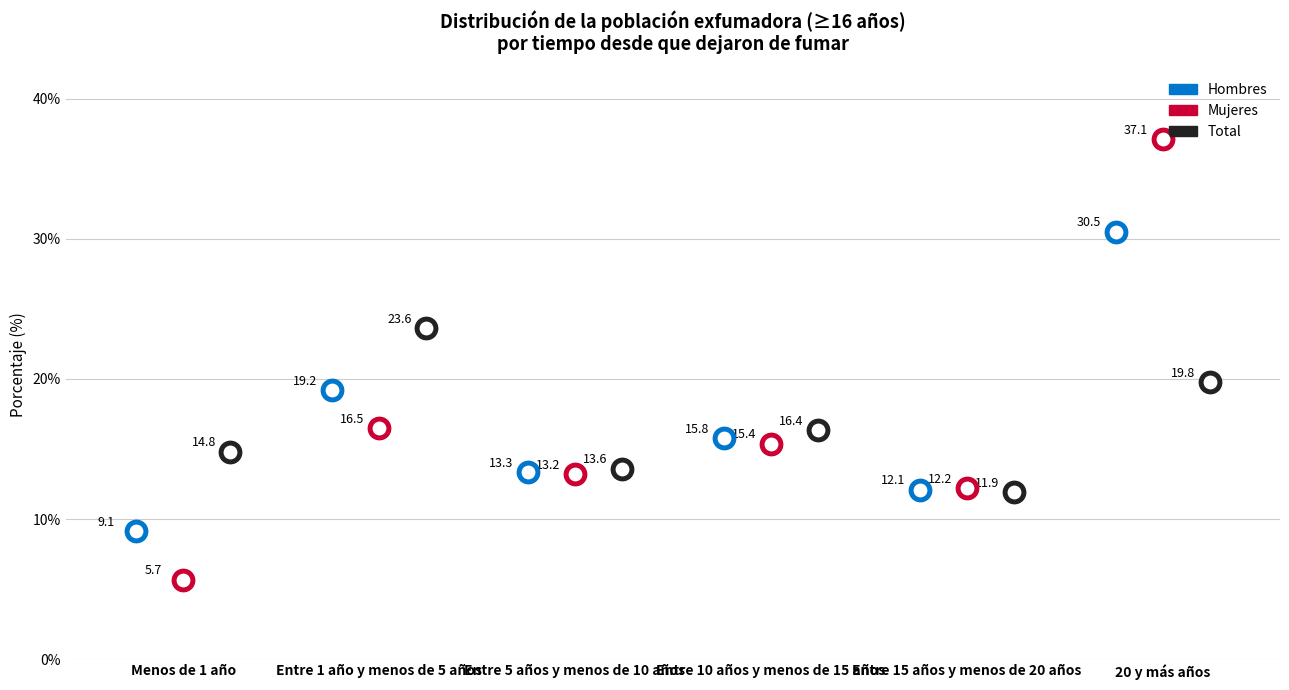

At how many categories does at least one series exceed 25?

1